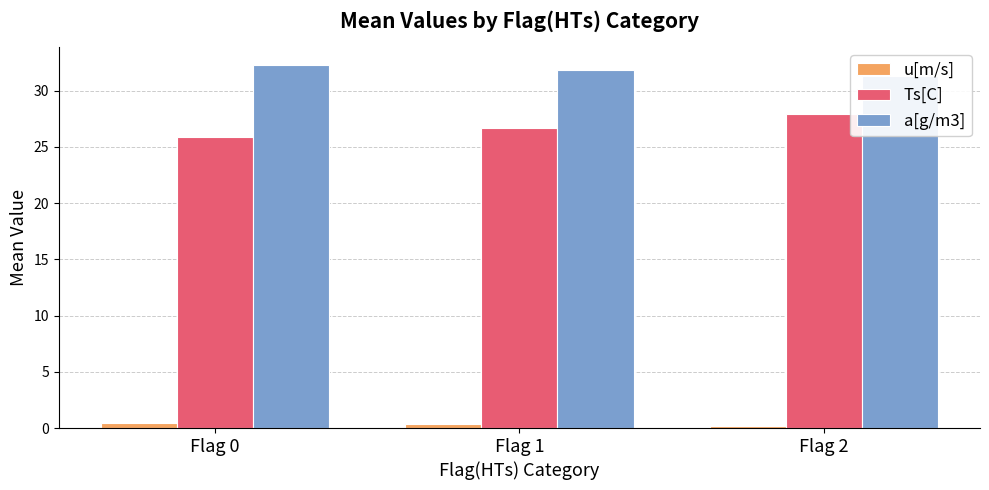

What is the value of the u[m/s] bar at the 3rd from the left?

0.2